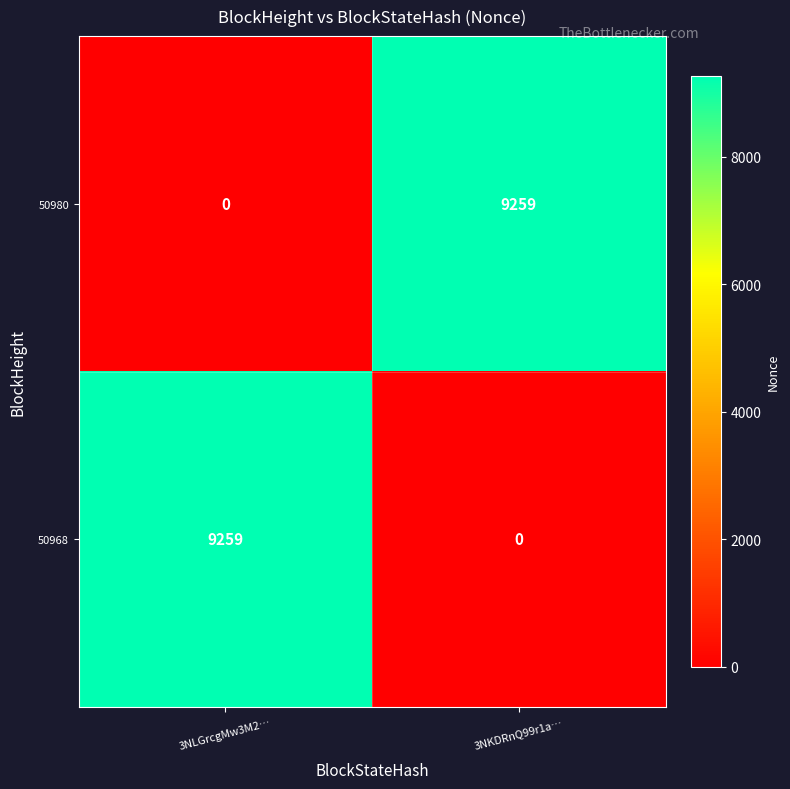

What is the total value across all series at 3NLGrcgMw3M2…?

9259